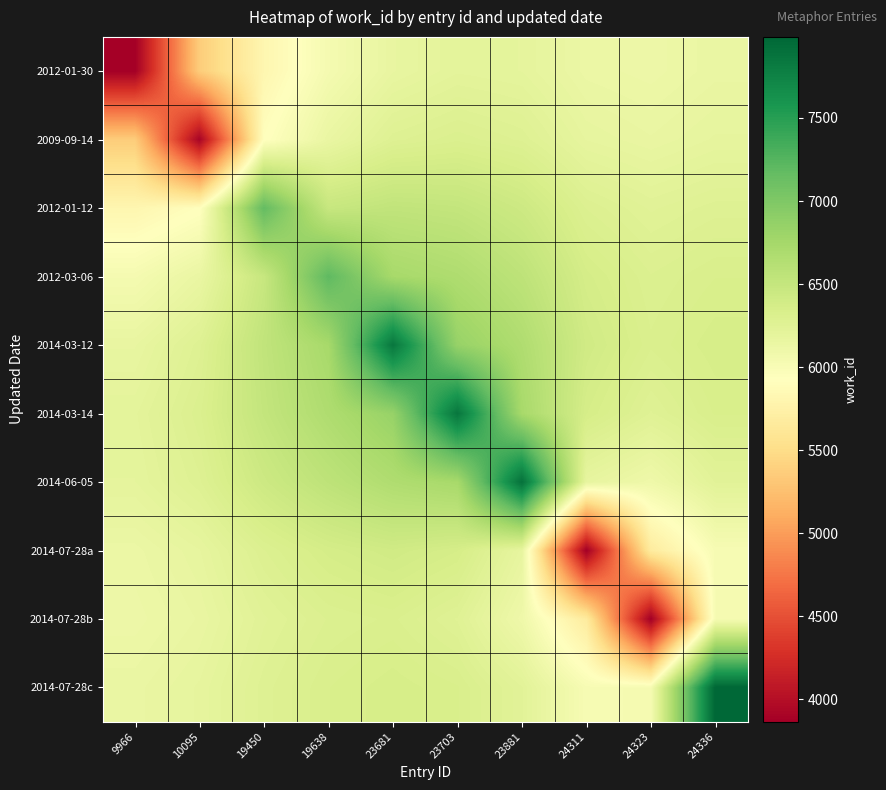

How many data points does each series have?

10